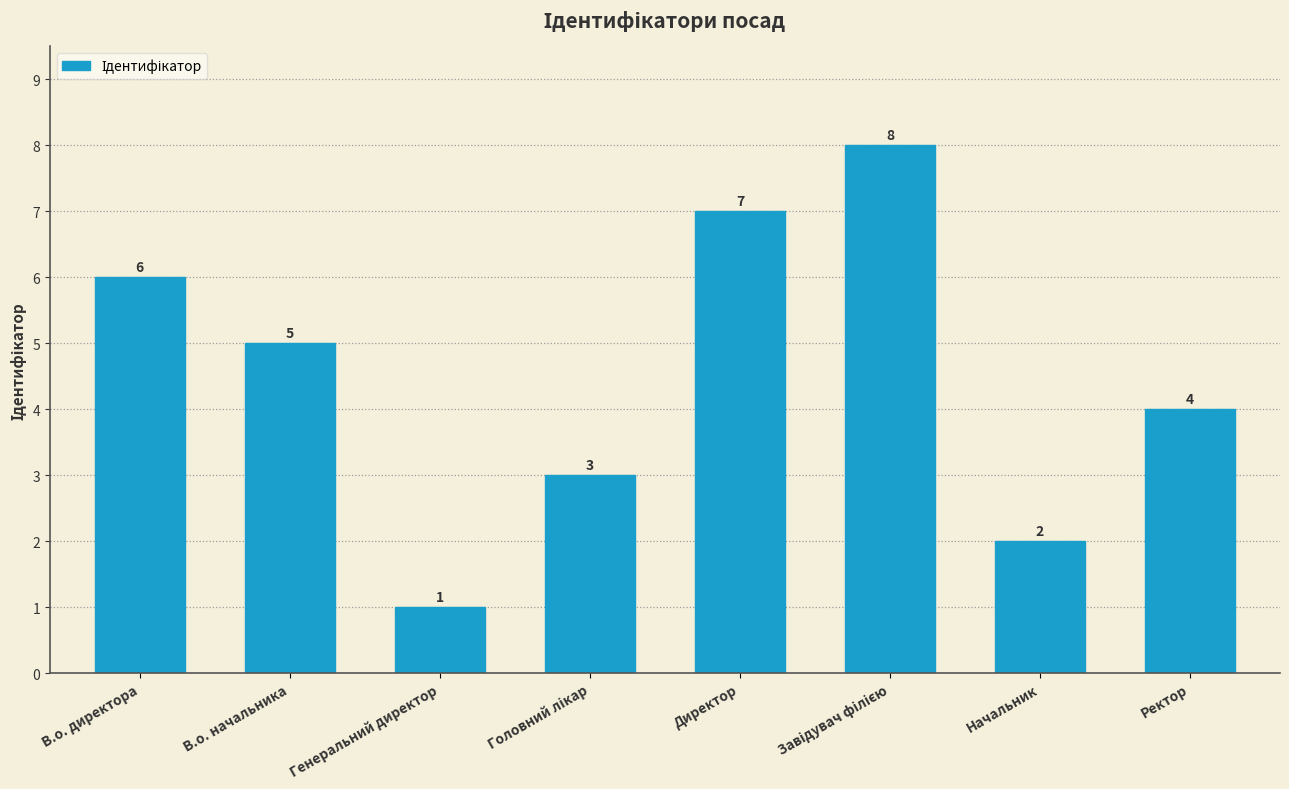

What is the value of the 2nd bar from the left?

5